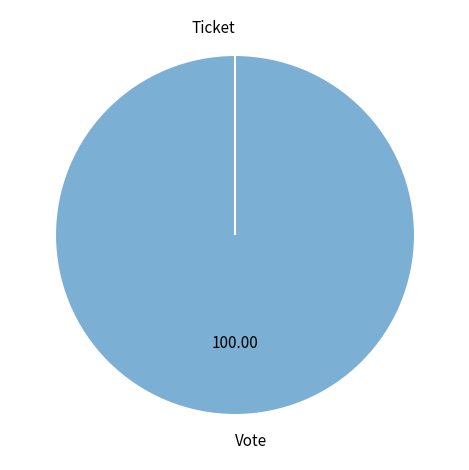

To the nearest percent, what is the average slice percentage?

50%